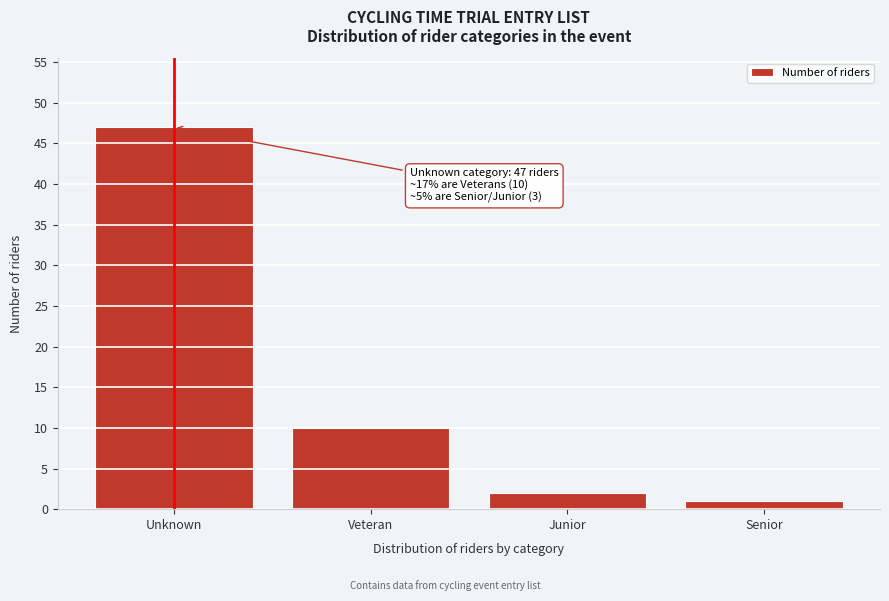

Reading right to left, list all the values displayed in this chart.

1	2	10	47